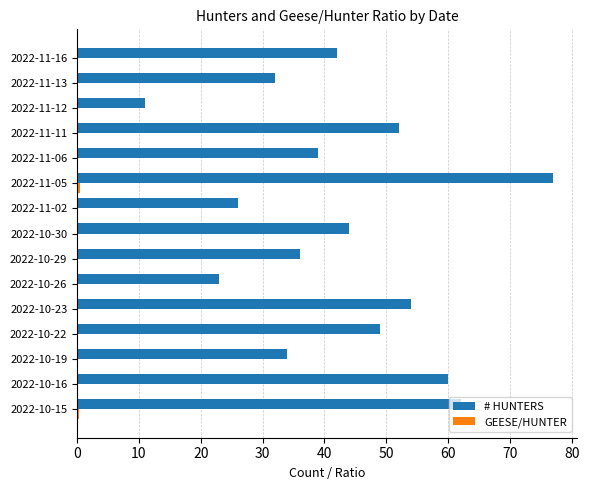

Which label corresponds to the largest value in the chart?

2022-11-05